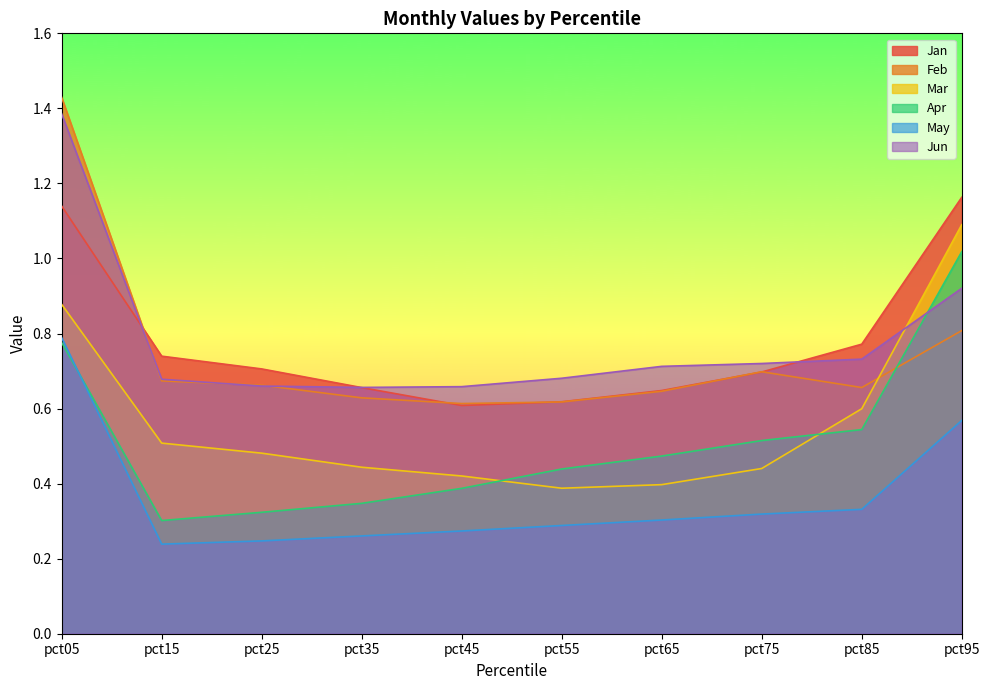

The value of Feb at pct05 is 1.4. True or false?

True